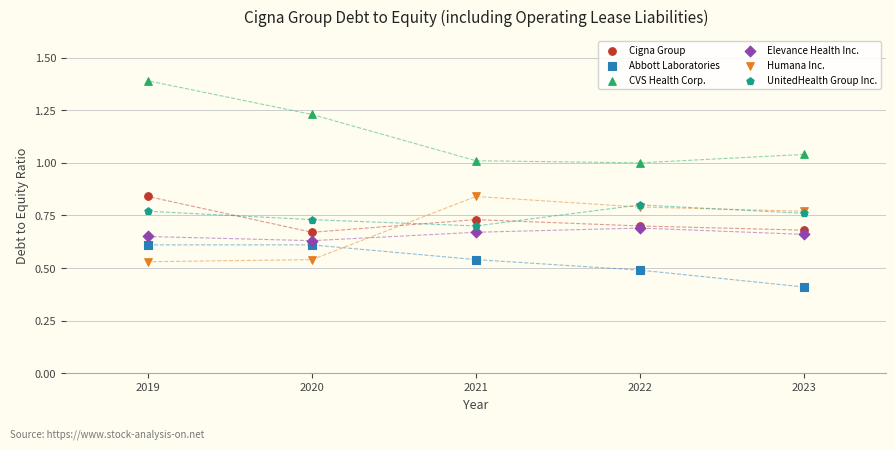

Across all series, what Y value is closest to 0?

0.4